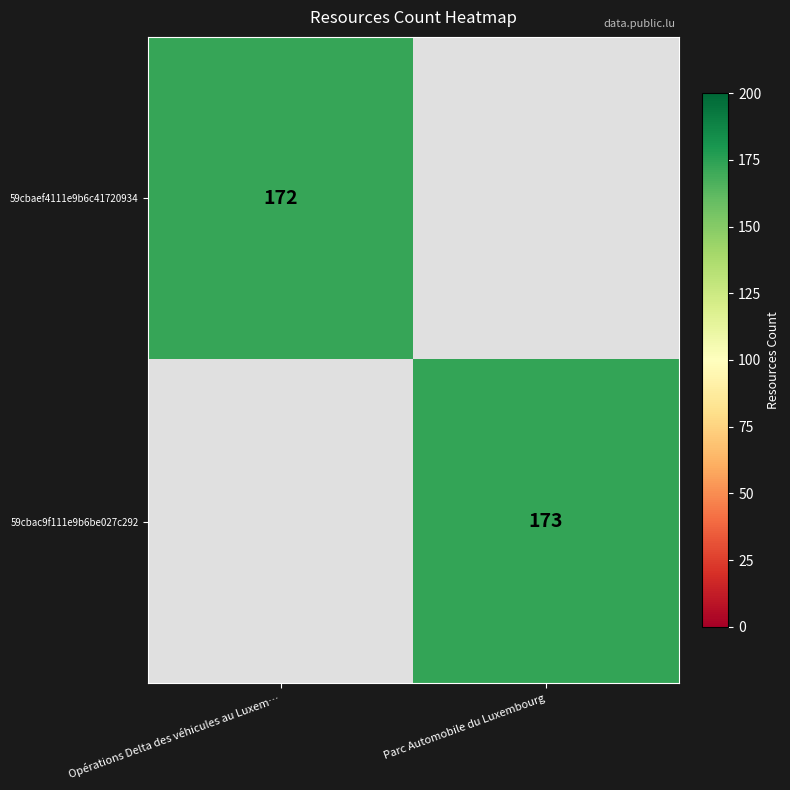

What is the minimum value shown in the chart?

172.0